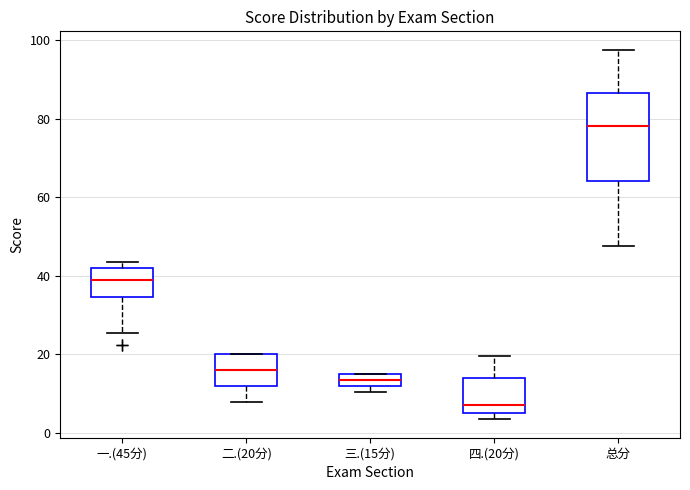

Where is the lower edge of the box for 一.(45分) on the y-axis? The values are not printed on the chart, so give them approximately, as read against the axis.

34